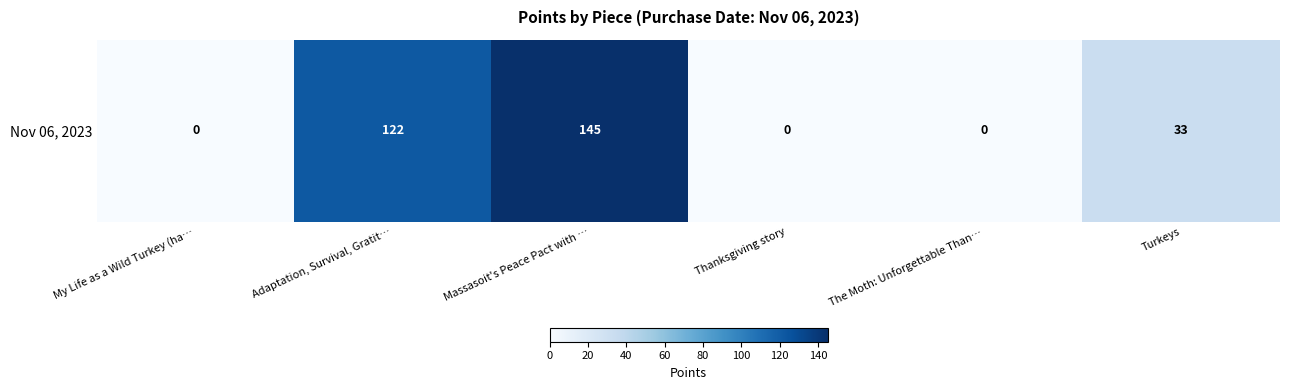

Count the values in the range 0 to 122.

5